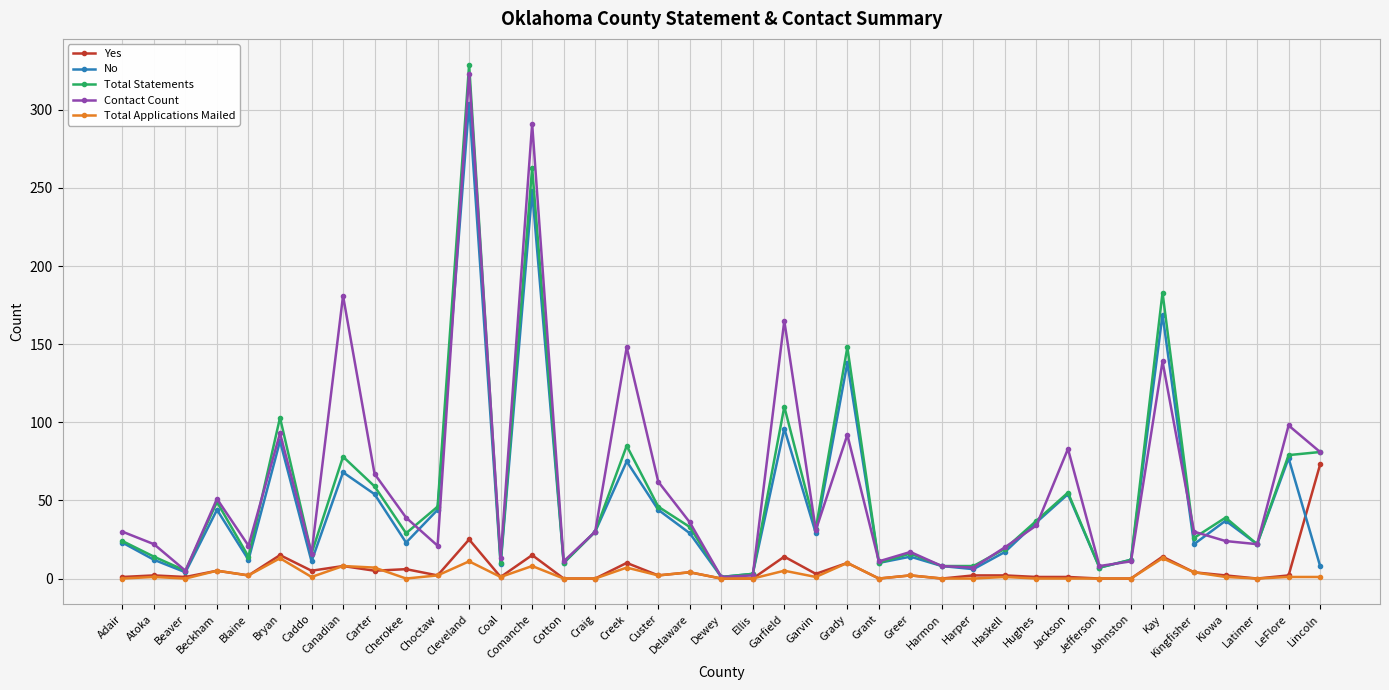

How many lines are shown in the chart?

5